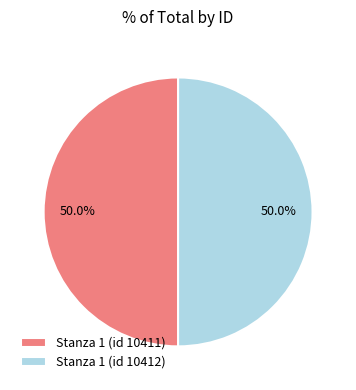

Combined, do Stanza 1 (id 10412) and Stanza 1 (id 10411) account for over 50%?

Yes